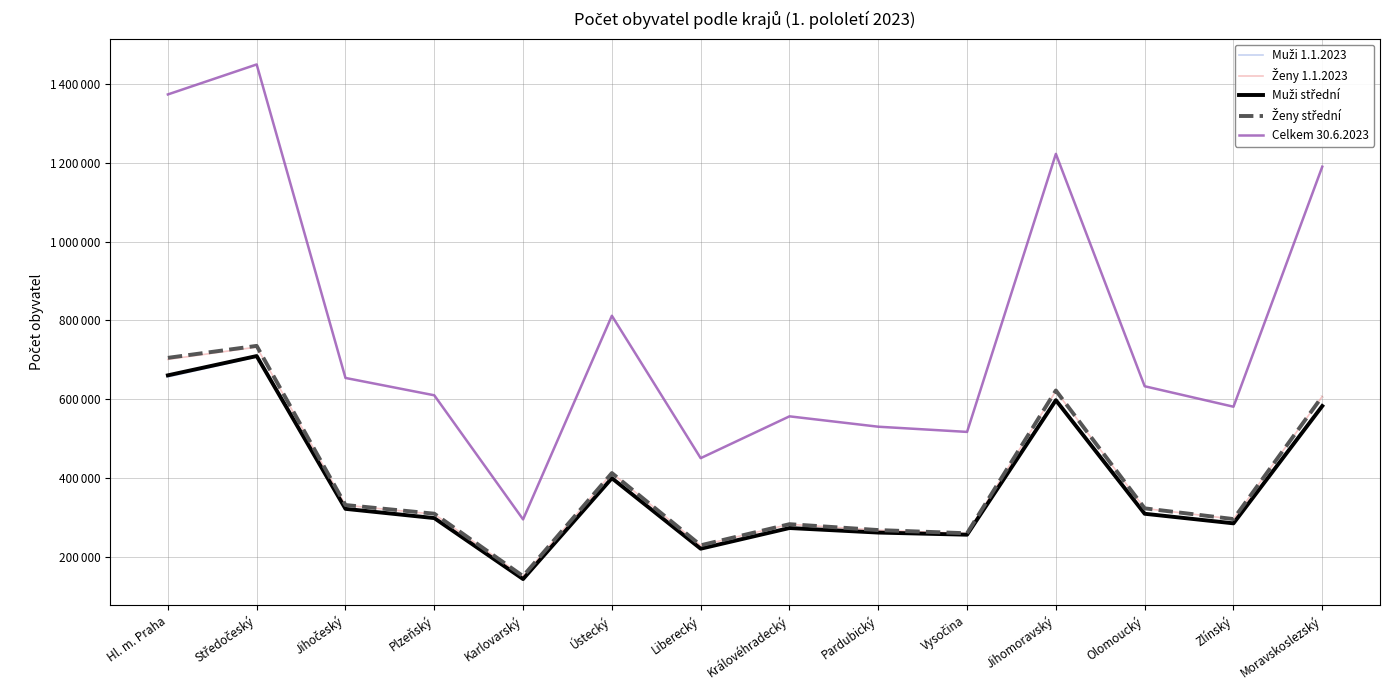

Which series has the widest spread of values?

Celkem 30.6.2023